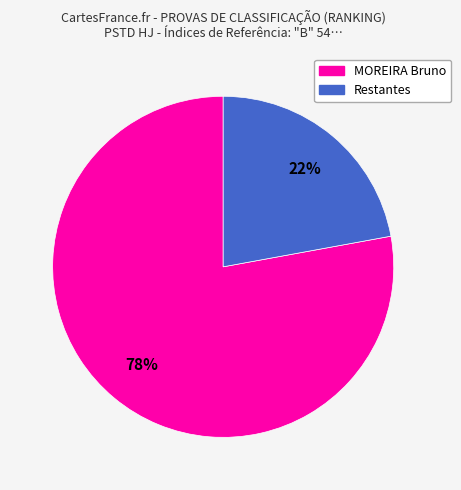

Does any single category account for the majority?

Yes